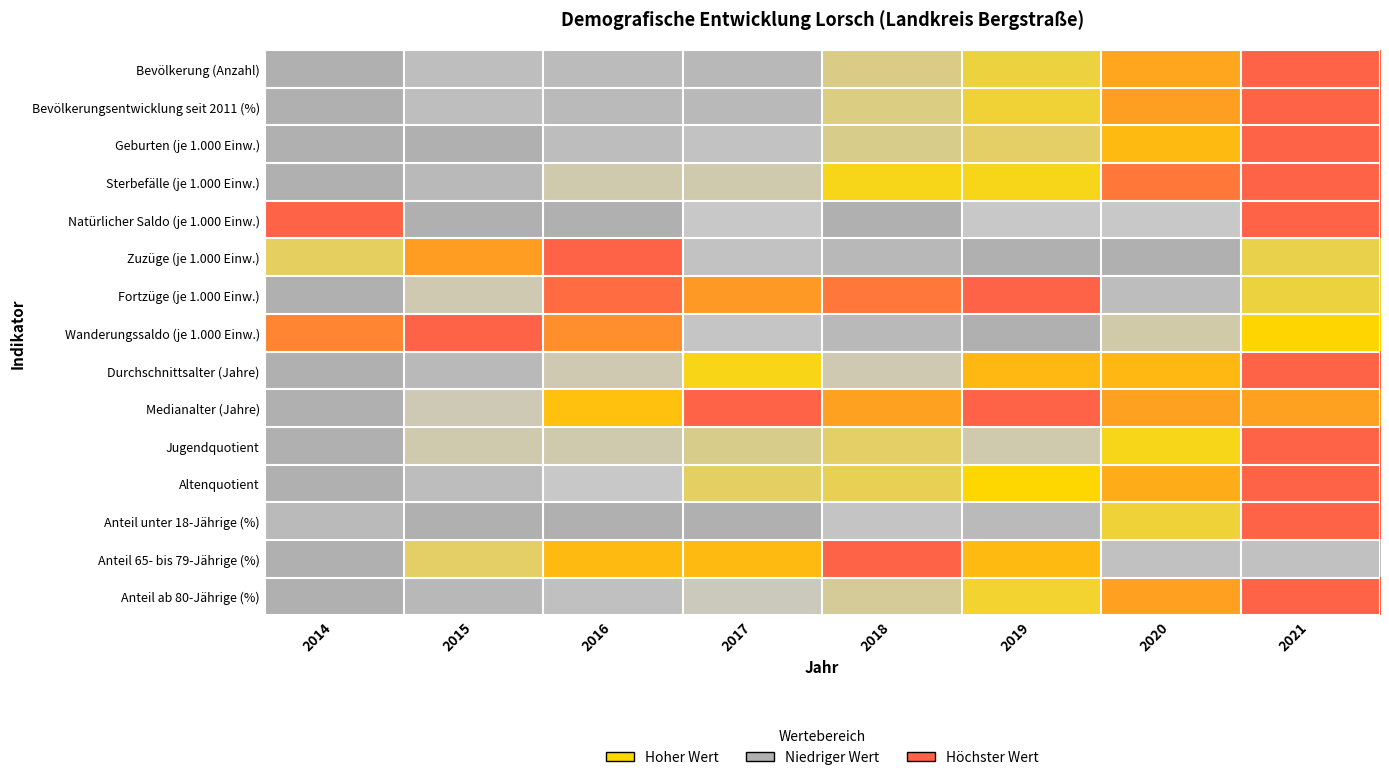

Between 2017 and 2018, which is larger?

2018